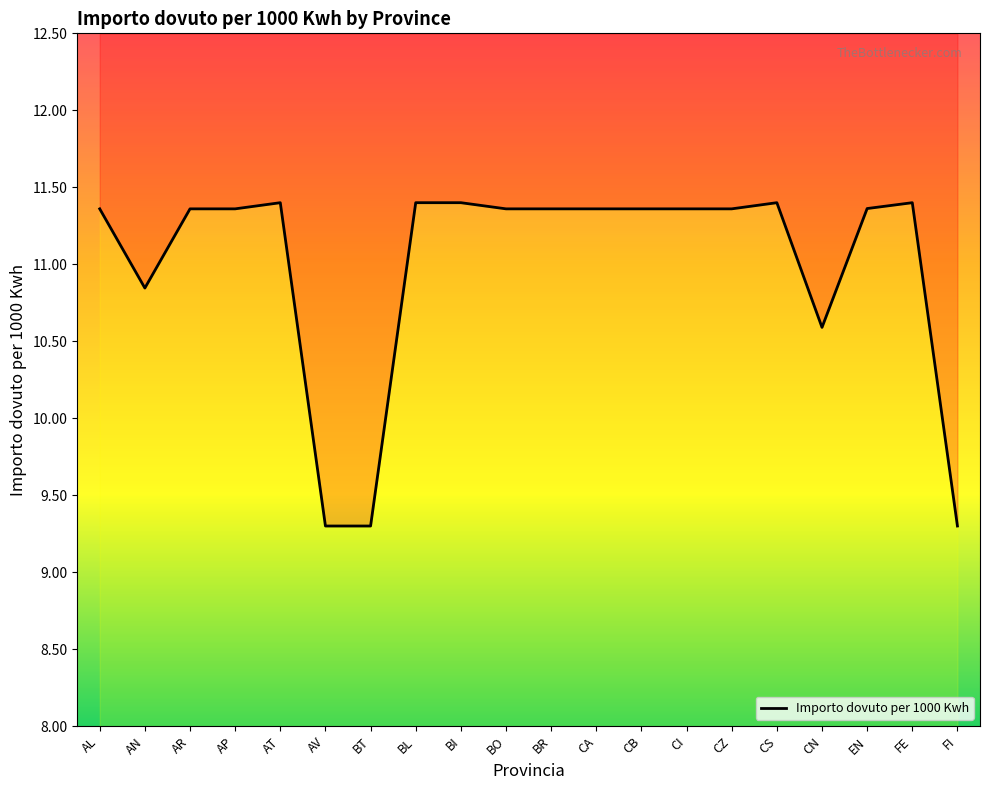

Is it true that the value at AR is 11.4?

True